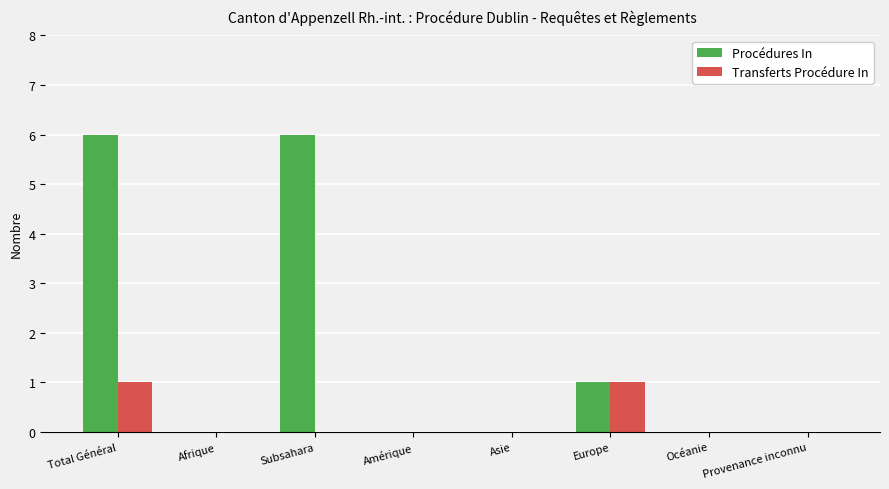

Reading left to right, list all the values displayed in this chart.

Procédures In: Total Général=6	Afrique=0	Subsahara=6	Amérique=0	Asie=0	Europe=1	Océanie=0	Provenance inconnu=0
Transferts Procédure In: Total Général=1	Afrique=0	Subsahara=0	Amérique=0	Asie=0	Europe=1	Océanie=0	Provenance inconnu=0